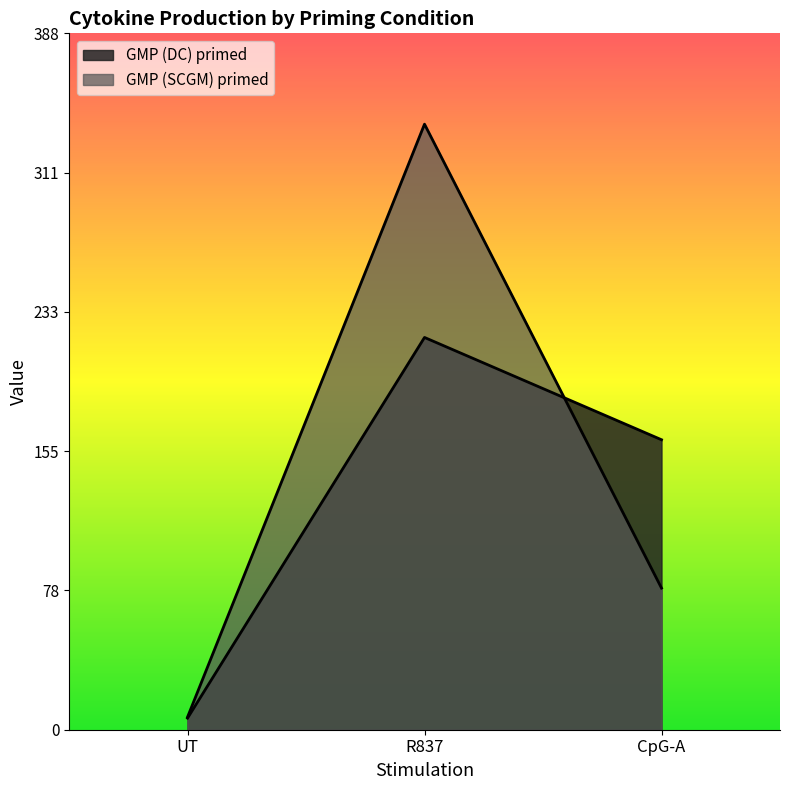

What is the label of the 2nd point from the left?

R837